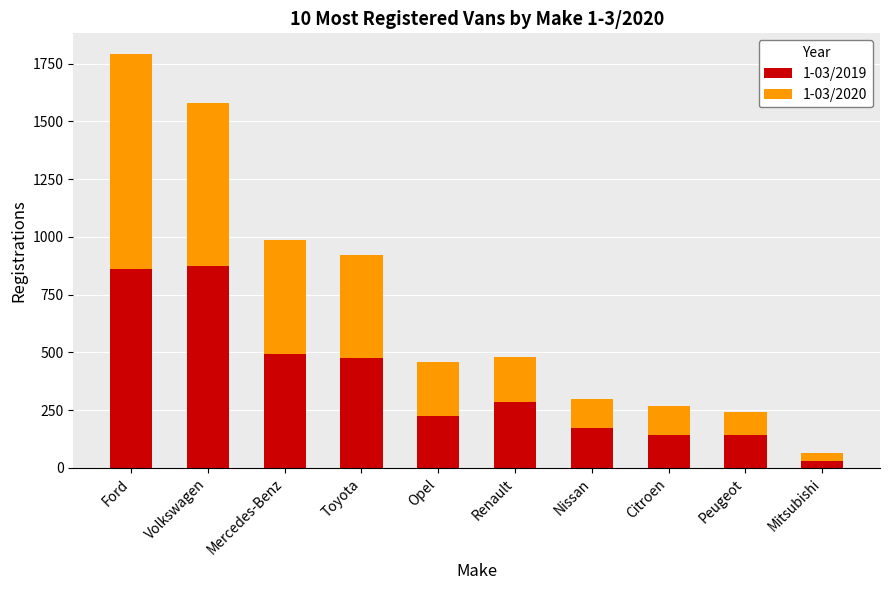

True or false: 1-03/2019 has a value of 157 at Renault.

False